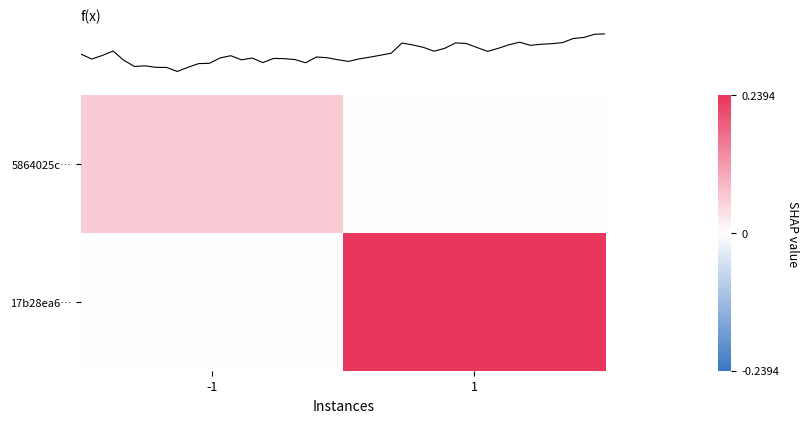

Which category has the highest value across all series?

1